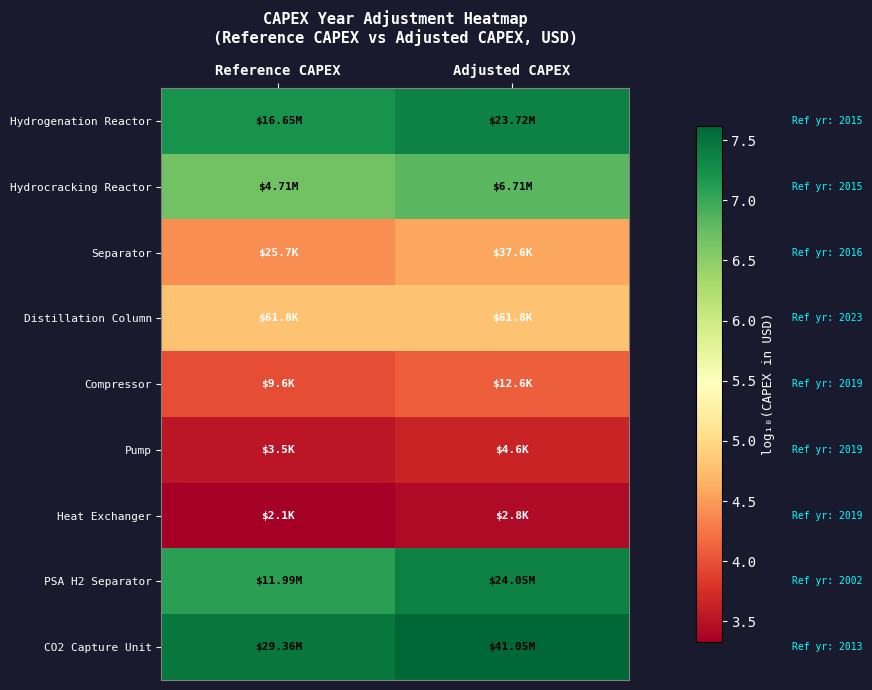

Reading right to left, transcribe all the data shown in this chart.

Hydrogenation Reactor: Adjusted CAPEX=7.4	Reference CAPEX=7.2
Hydrocracking Reactor: Adjusted CAPEX=6.8	Reference CAPEX=6.7
Separator: Adjusted CAPEX=4.6	Reference CAPEX=4.4
Distillation Column: Adjusted CAPEX=4.8	Reference CAPEX=4.8
Compressor: Adjusted CAPEX=4.1	Reference CAPEX=4.0
Pump: Adjusted CAPEX=3.7	Reference CAPEX=3.5
Heat Exchanger: Adjusted CAPEX=3.4	Reference CAPEX=3.3
PSA H2 Separator: Adjusted CAPEX=7.4	Reference CAPEX=7.1
CO2 Capture Unit: Adjusted CAPEX=7.6	Reference CAPEX=7.5